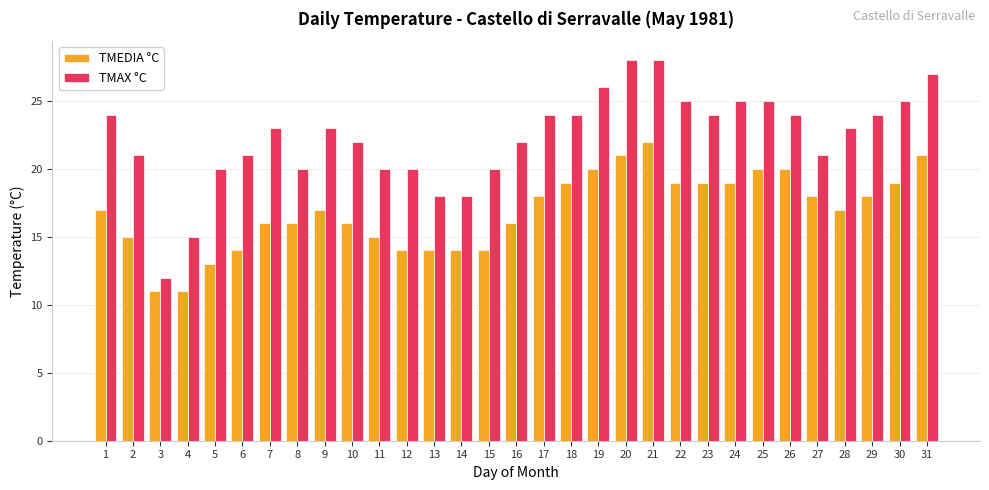

At 4, list the series in order from smallest to largest.

TMEDIA °C, TMAX °C